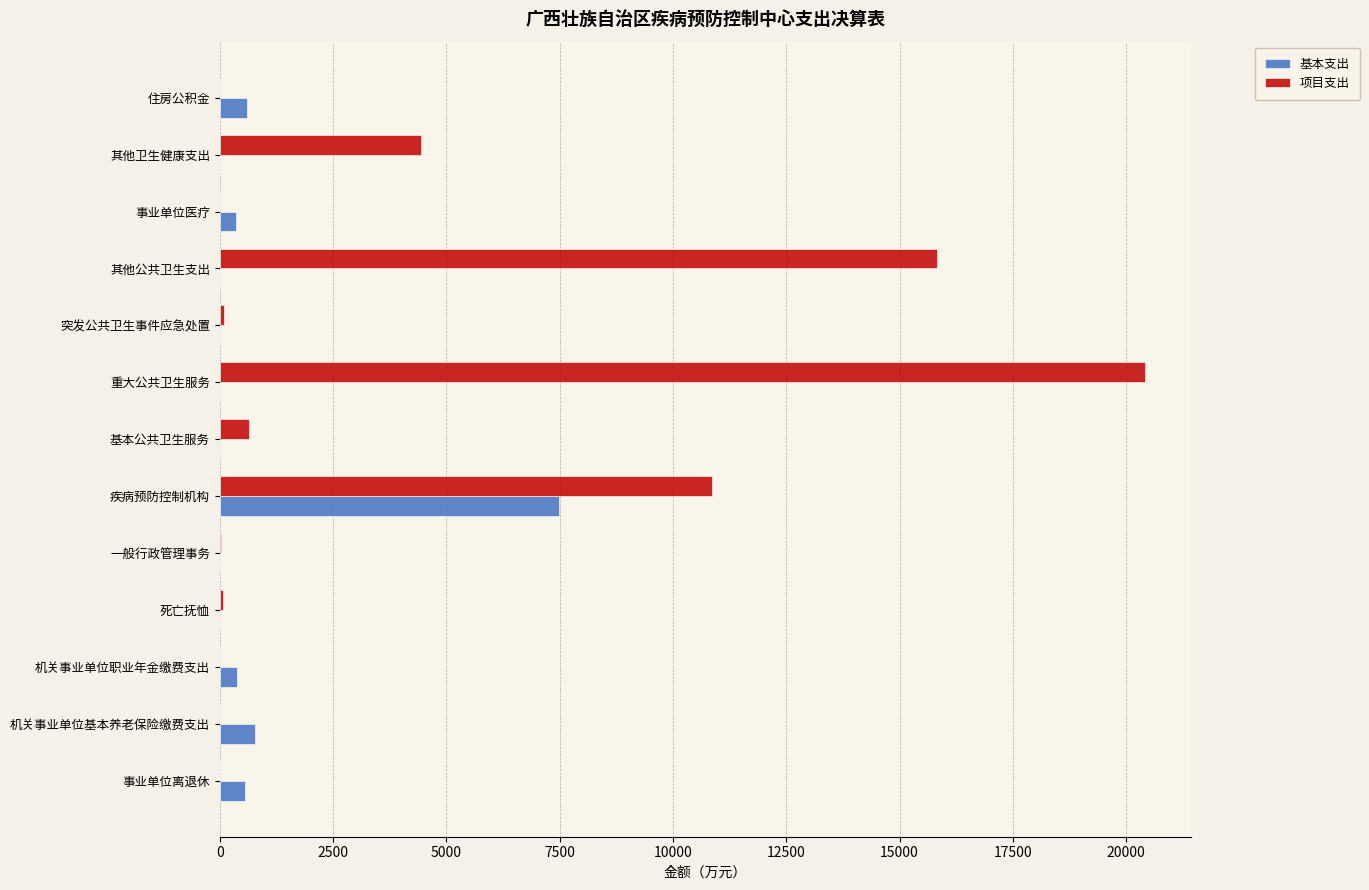

Which series changed the most between 疾病预防控制机构 and 住房公积金?

项目支出